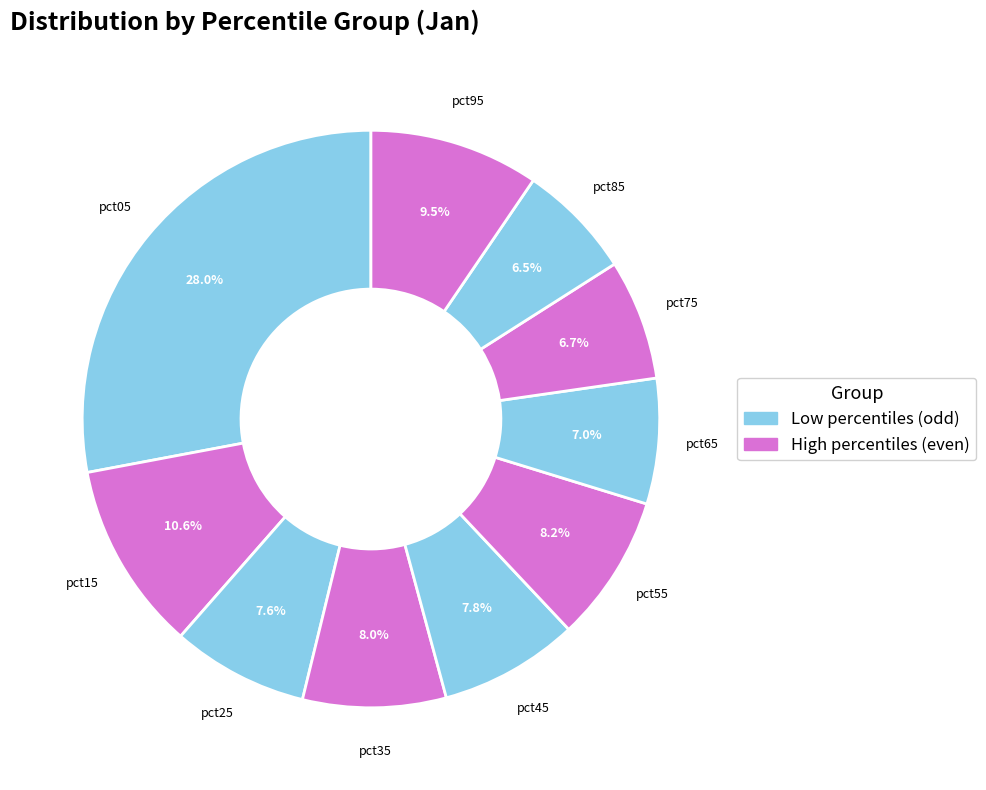

Is there a majority slice in this chart?

No